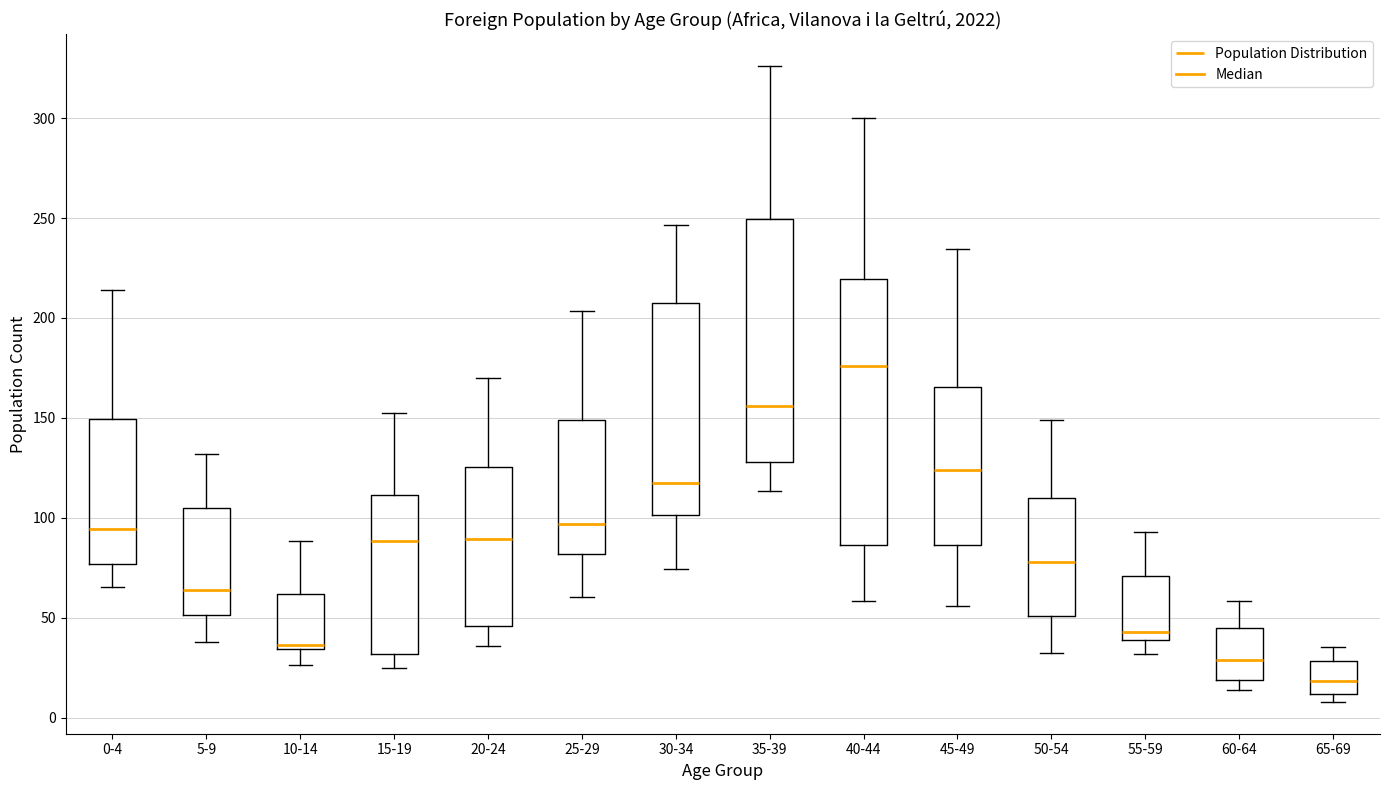

Which box has the highest median line?

40-44